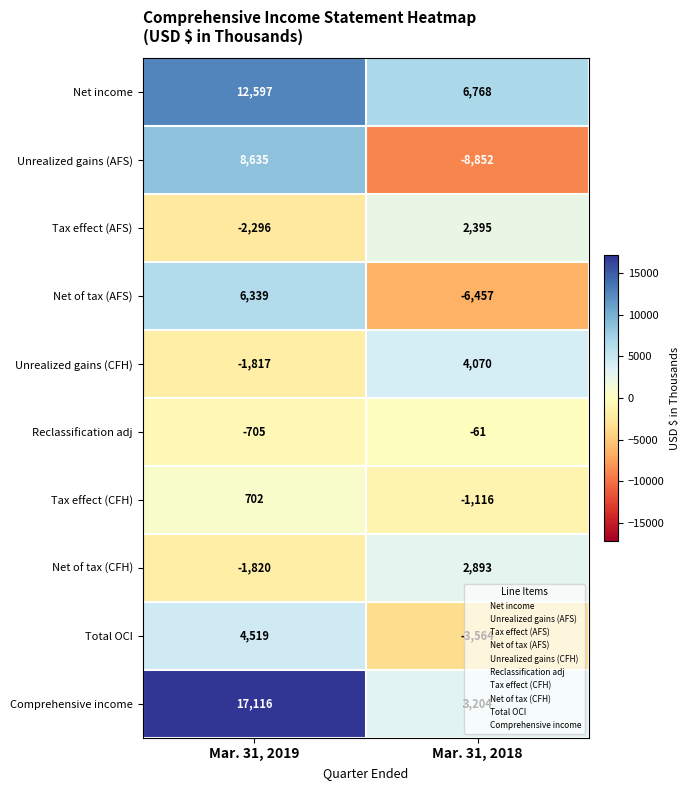

Which series has the largest range (max minus min)?

Unrealized gains (AFS)